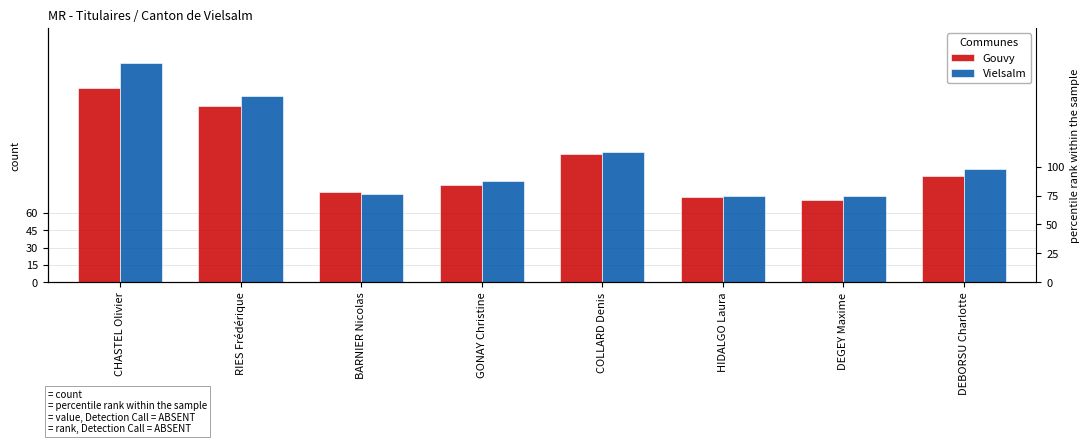

What is the sum of the Gouvy values at GONAY Christine and COLLARD Denis?

195